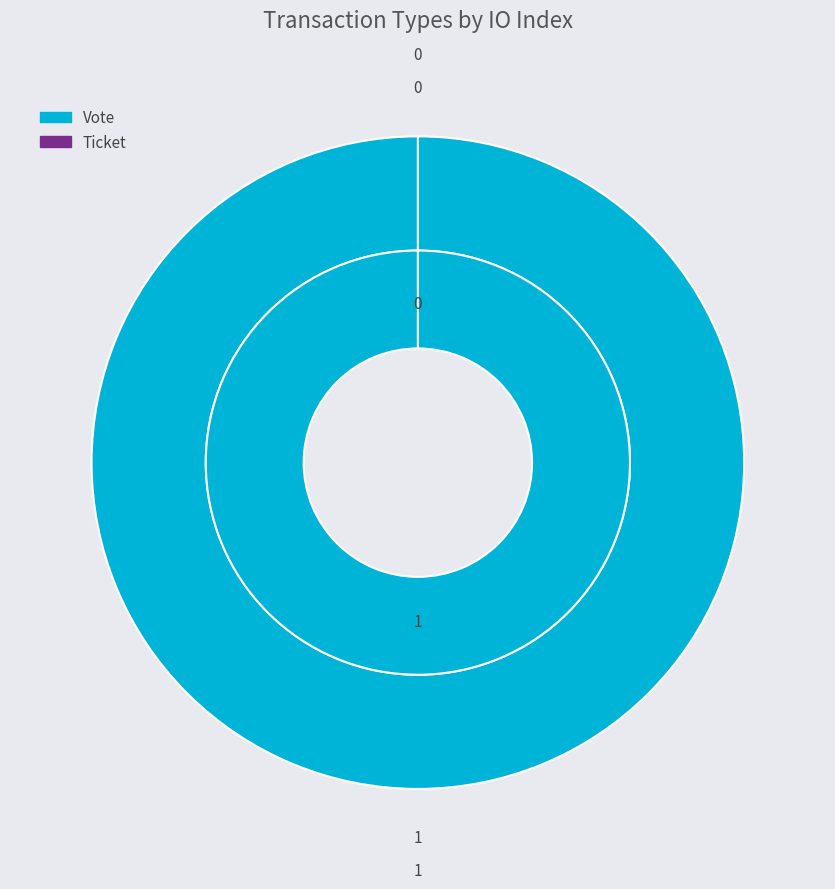

What is the majority slice?

Vote